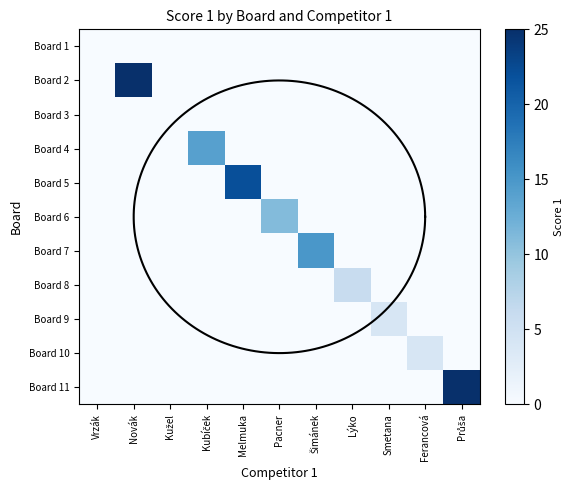

At which category is the sum across all series the highest?

Novák